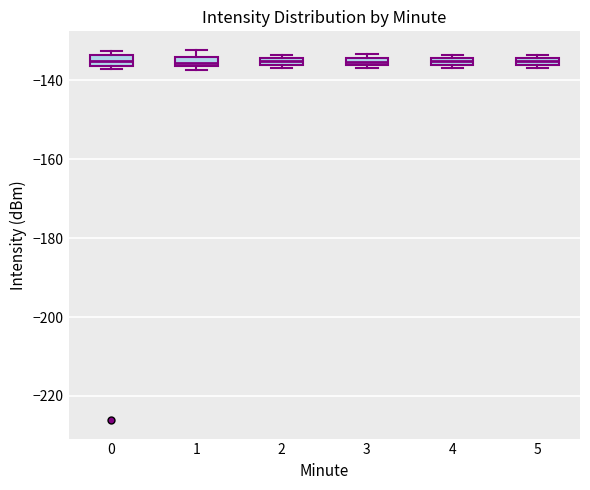

Where is the lower edge of the box at x = 0 on the y-axis? The values are not printed on the chart, so give them approximately, as read against the axis.

-136